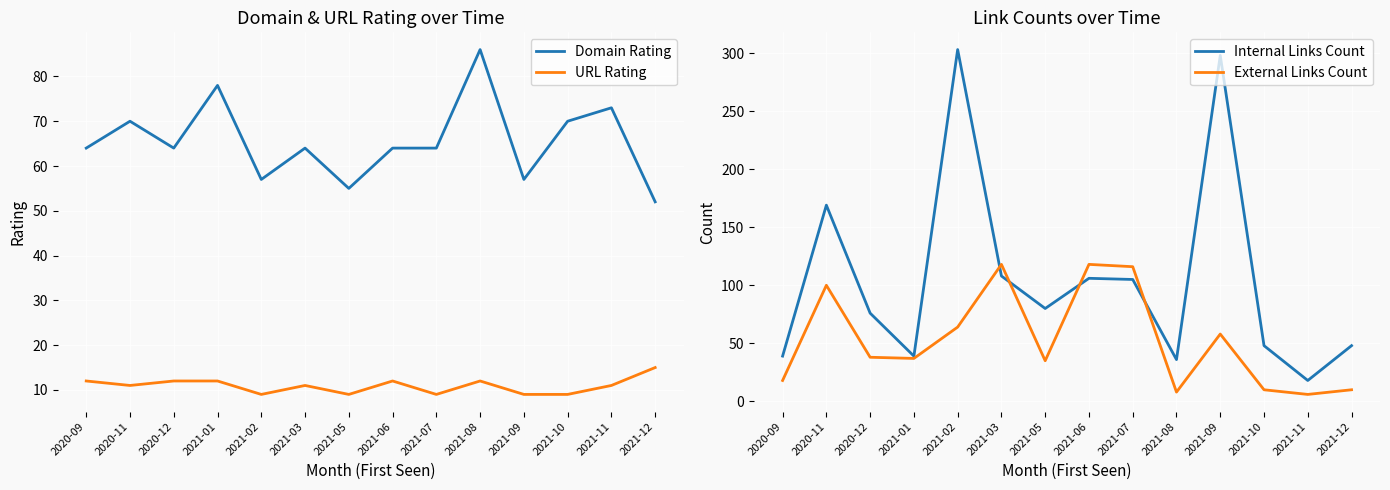

At how many categories does at least one series exceed 295?

2